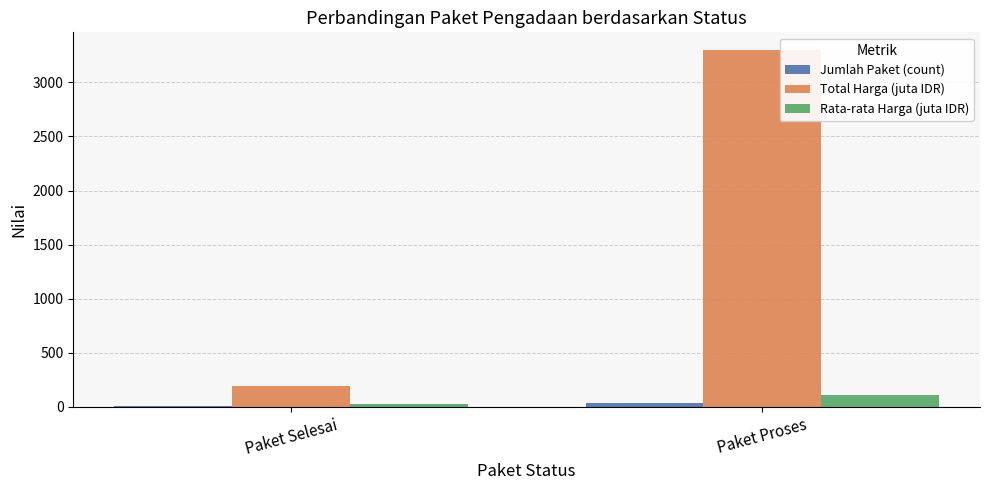

What is the greatest value displayed?

3298.1